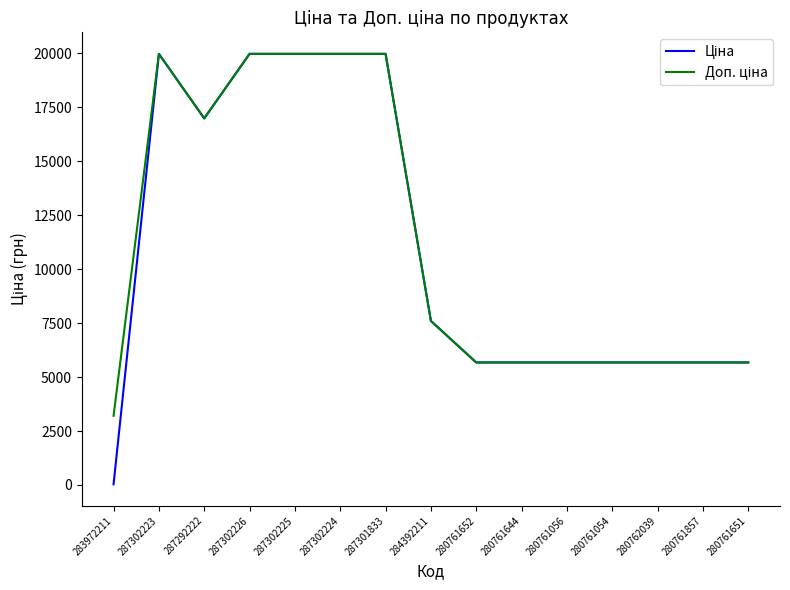

What is the total value across all series at 280761644?

11347.6